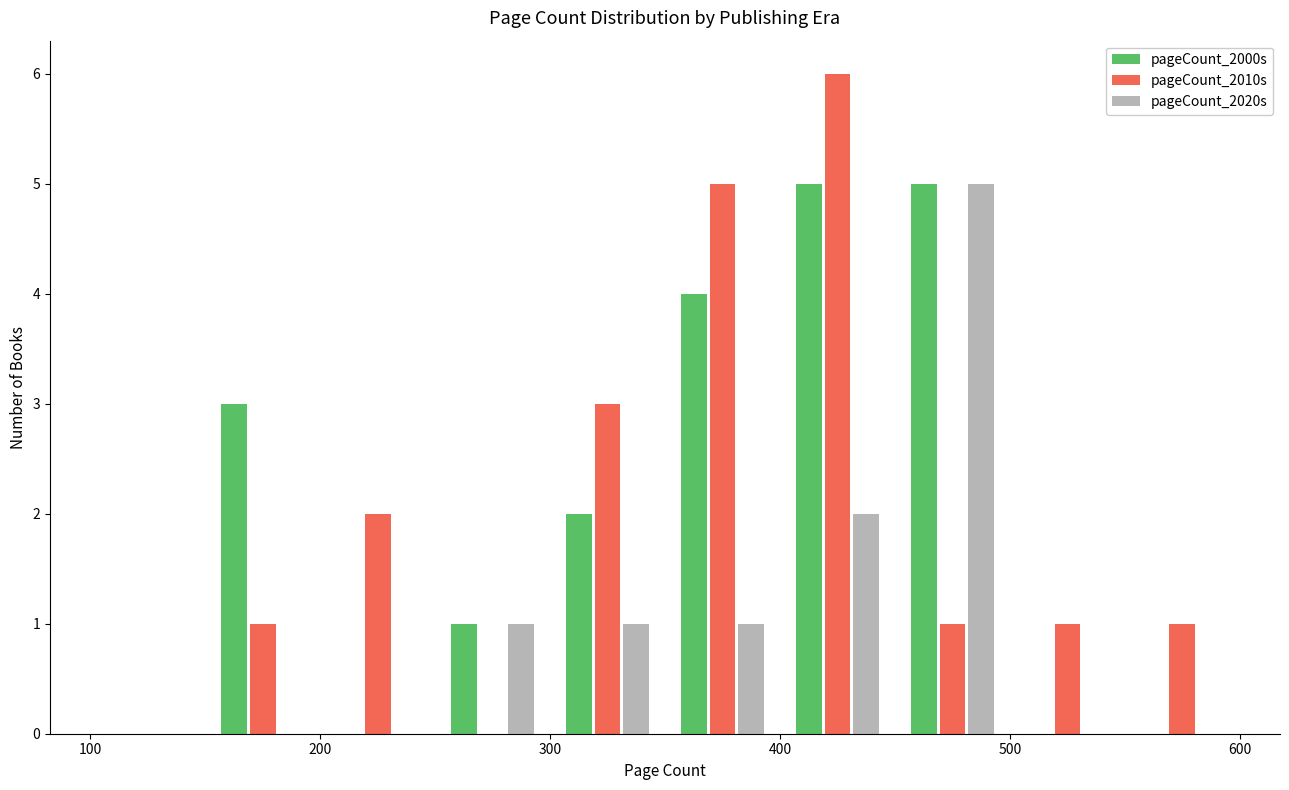

Reading left to right, list every range on the x-axis with the height of the bar of each series over it. The values are not printed on the chart, so give them approximately, as read against the axis.

100 to 150: pageCount_2000s=0	pageCount_2010s=0	pageCount_2020s=0
150 to 200: pageCount_2000s=3	pageCount_2010s=1	pageCount_2020s=0
200 to 250: pageCount_2000s=0	pageCount_2010s=2	pageCount_2020s=0
250 to 300: pageCount_2000s=1	pageCount_2010s=0	pageCount_2020s=1
300 to 350: pageCount_2000s=2	pageCount_2010s=3	pageCount_2020s=1
350 to 400: pageCount_2000s=4	pageCount_2010s=5	pageCount_2020s=1
400 to 450: pageCount_2000s=5	pageCount_2010s=6	pageCount_2020s=2
450 to 500: pageCount_2000s=5	pageCount_2010s=1	pageCount_2020s=5
500 to 550: pageCount_2000s=0	pageCount_2010s=1	pageCount_2020s=0
550 to 600: pageCount_2000s=0	pageCount_2010s=1	pageCount_2020s=0